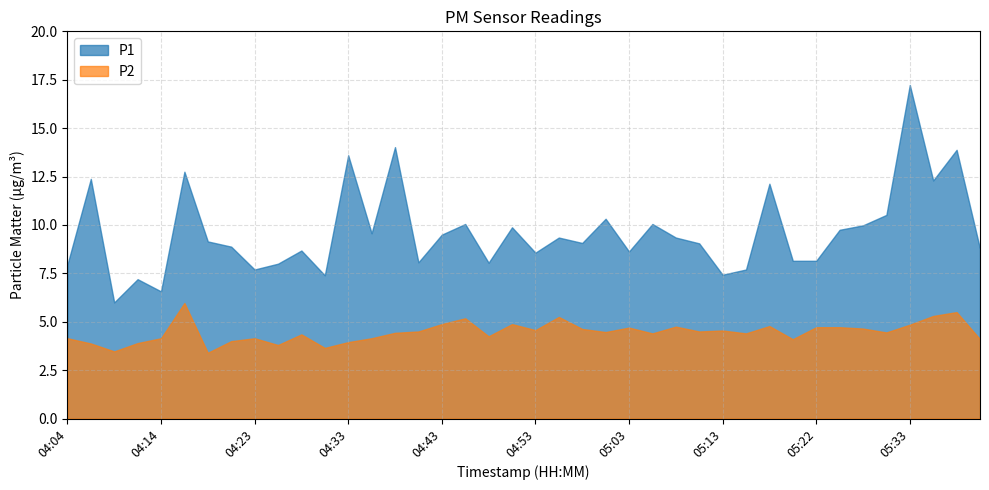

Reading left to right, what are all the values shown in this chart?

P1: 8.0	12.4	6.0	7.2	6.6	12.8	9.2	8.9	7.7	8.0	8.7	7.4	13.6	9.6	14.0	8.1	9.5	10.1	8.1	9.9	8.6	9.3	9.1	10.3	8.6	10.1	9.3	9.1	7.4	7.7	12.1	8.2	8.2	9.8	10.0	10.5	17.2	12.3	13.9	8.8
P2: 4.2	3.9	3.5	3.9	4.2	6.0	3.4	4.0	4.2	3.8	4.3	3.6	4.0	4.2	4.4	4.5	4.9	5.2	4.2	4.9	4.6	5.2	4.6	4.5	4.7	4.4	4.8	4.5	4.5	4.4	4.8	4.1	4.7	4.7	4.7	4.5	4.8	5.3	5.5	4.1